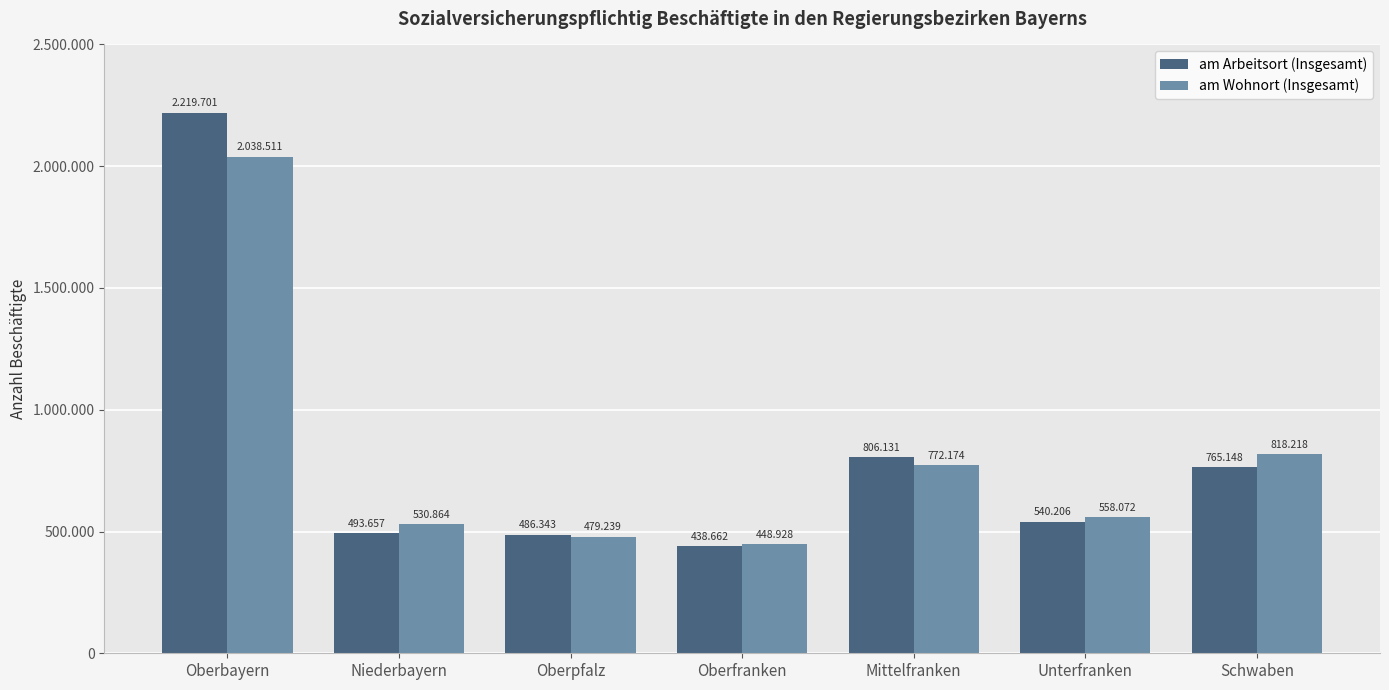

Reading left to right, transcribe all the data shown in this chart.

am Arbeitsort (Insgesamt): Oberbayern=2219701	Niederbayern=493657	Oberpfalz=486343	Oberfranken=438662	Mittelfranken=806131	Unterfranken=540206	Schwaben=765148
am Wohnort (Insgesamt): Oberbayern=2038511	Niederbayern=530864	Oberpfalz=479239	Oberfranken=448928	Mittelfranken=772174	Unterfranken=558072	Schwaben=818218